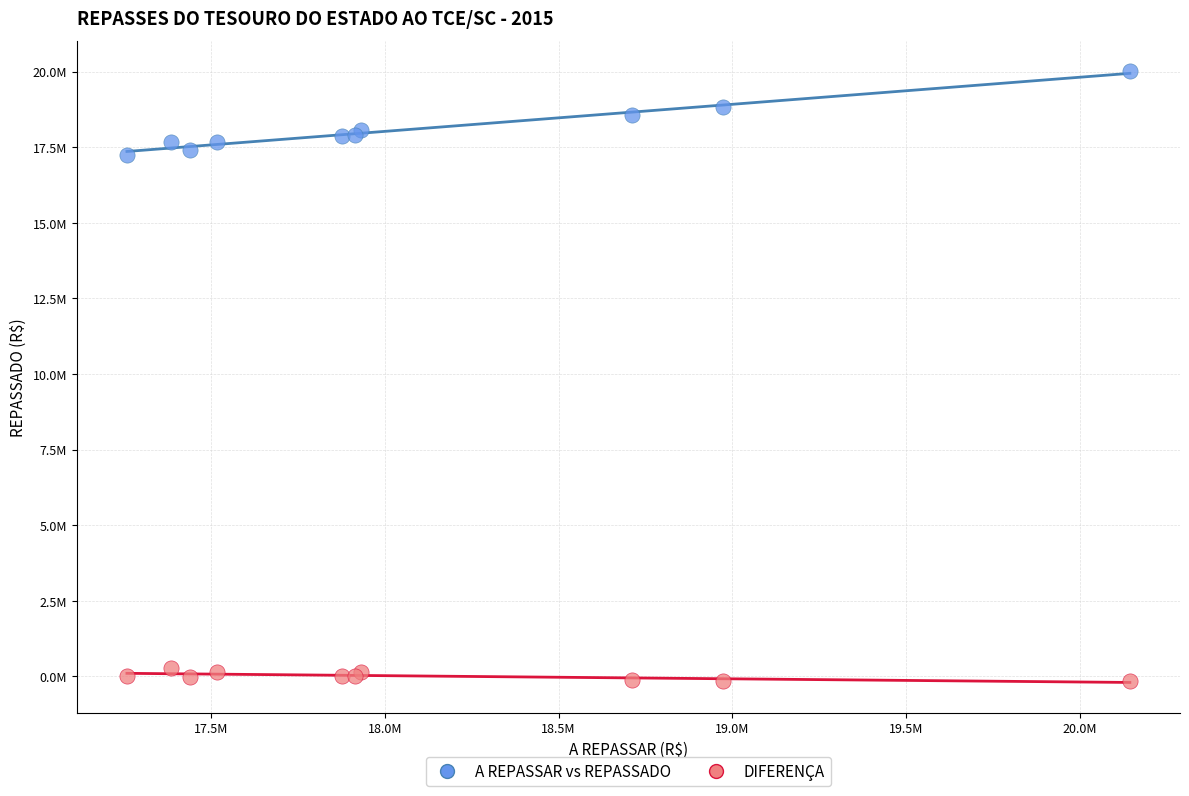

What are all the series names shown in the legend?

A REPASSAR vs REPASSADO, DIFERENÇA